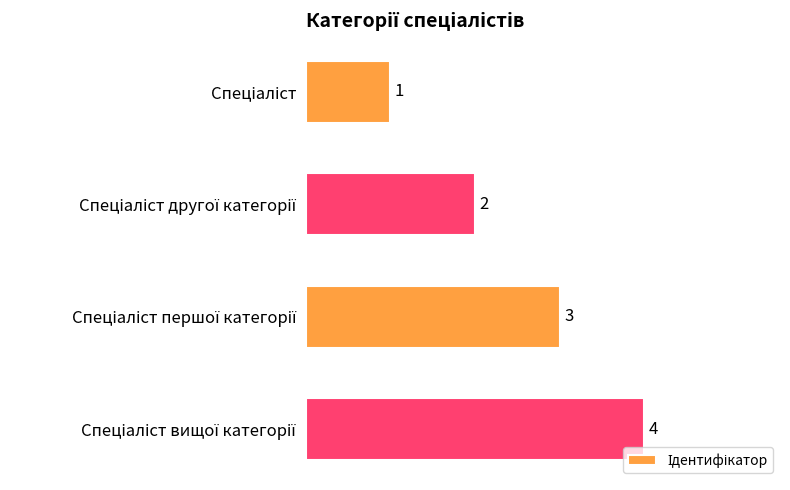

What is the greatest value displayed?

4